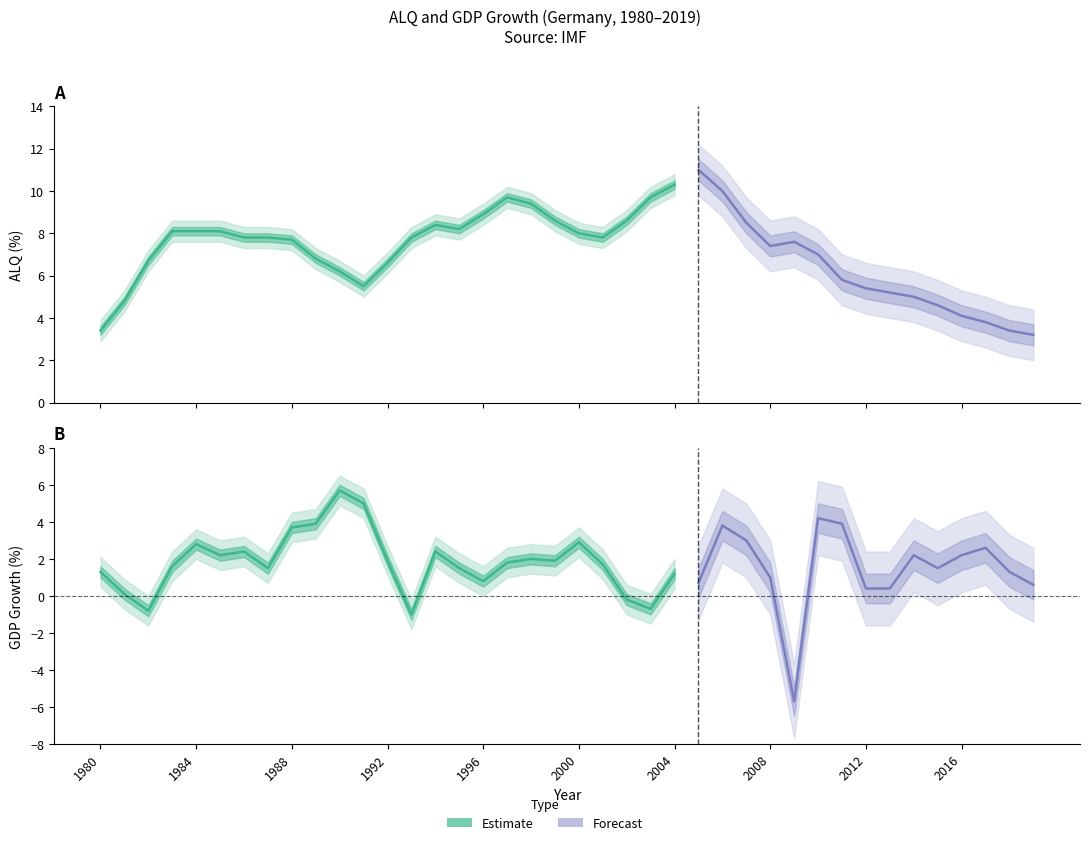

How many data points in GDP are less than 1?

11